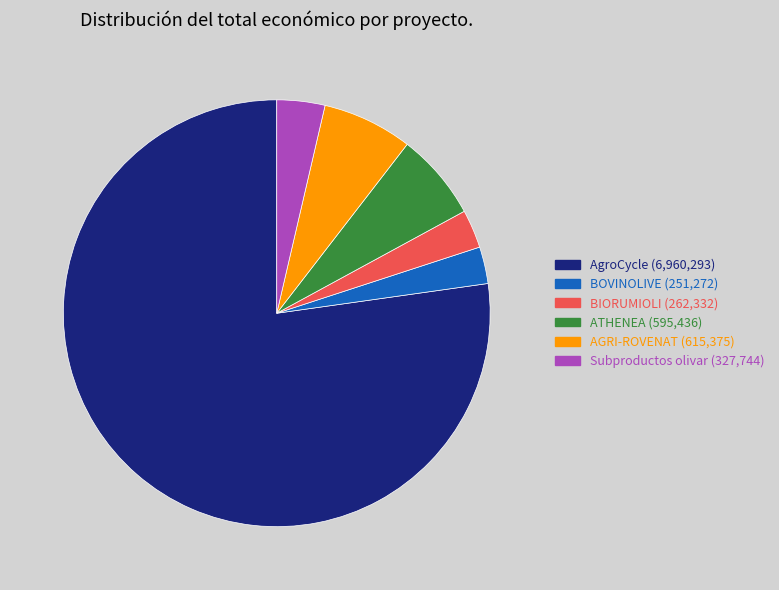

Approximately how many times larger is the value at BIORUMIOLI compared to ATHENEA?

0.4